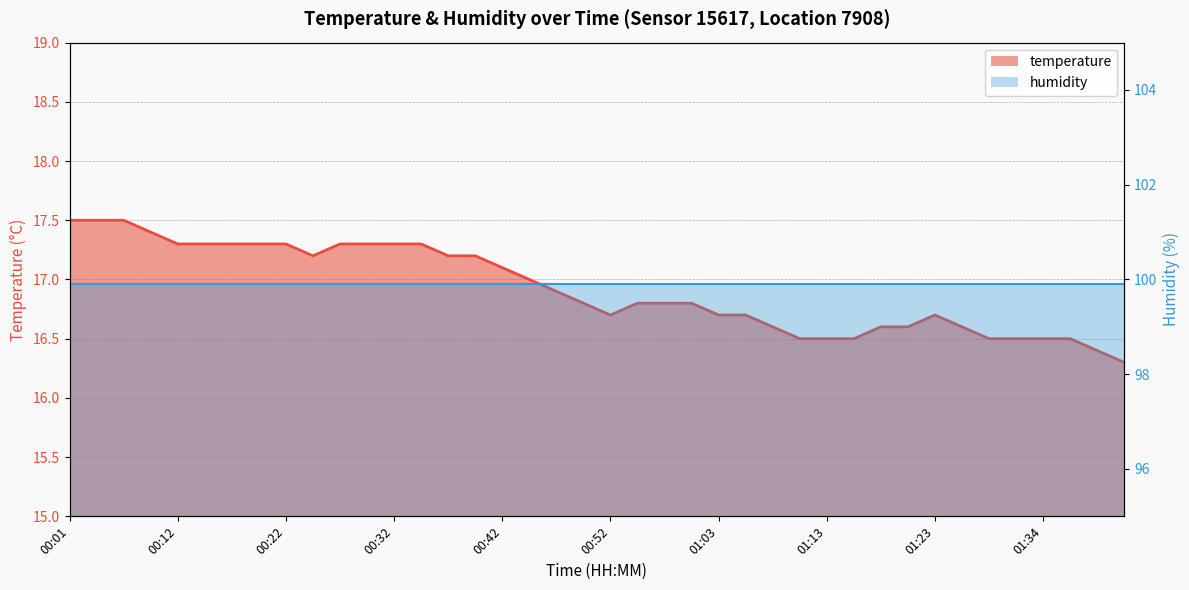

The value at 01:08 is 16.6. True or false?

True